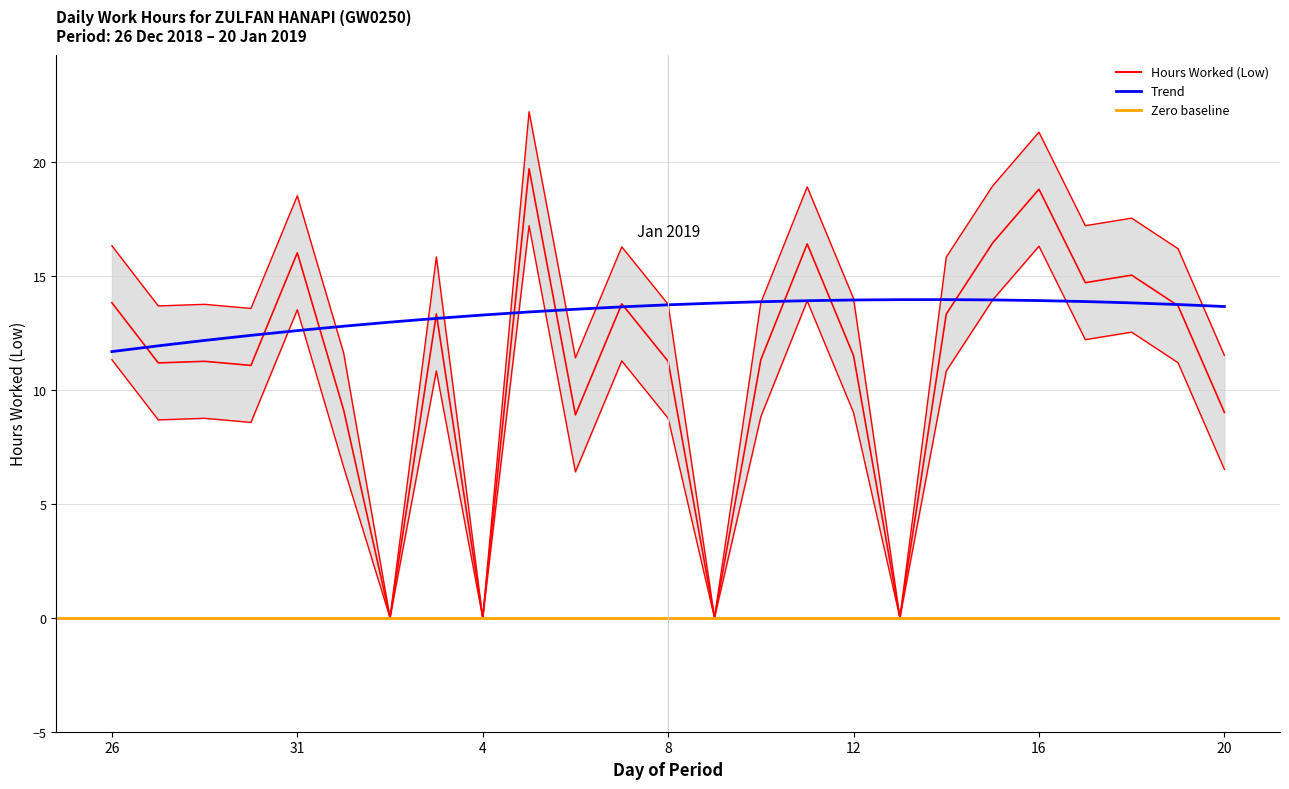

What is the difference between the maximum and minimum values?

19.7